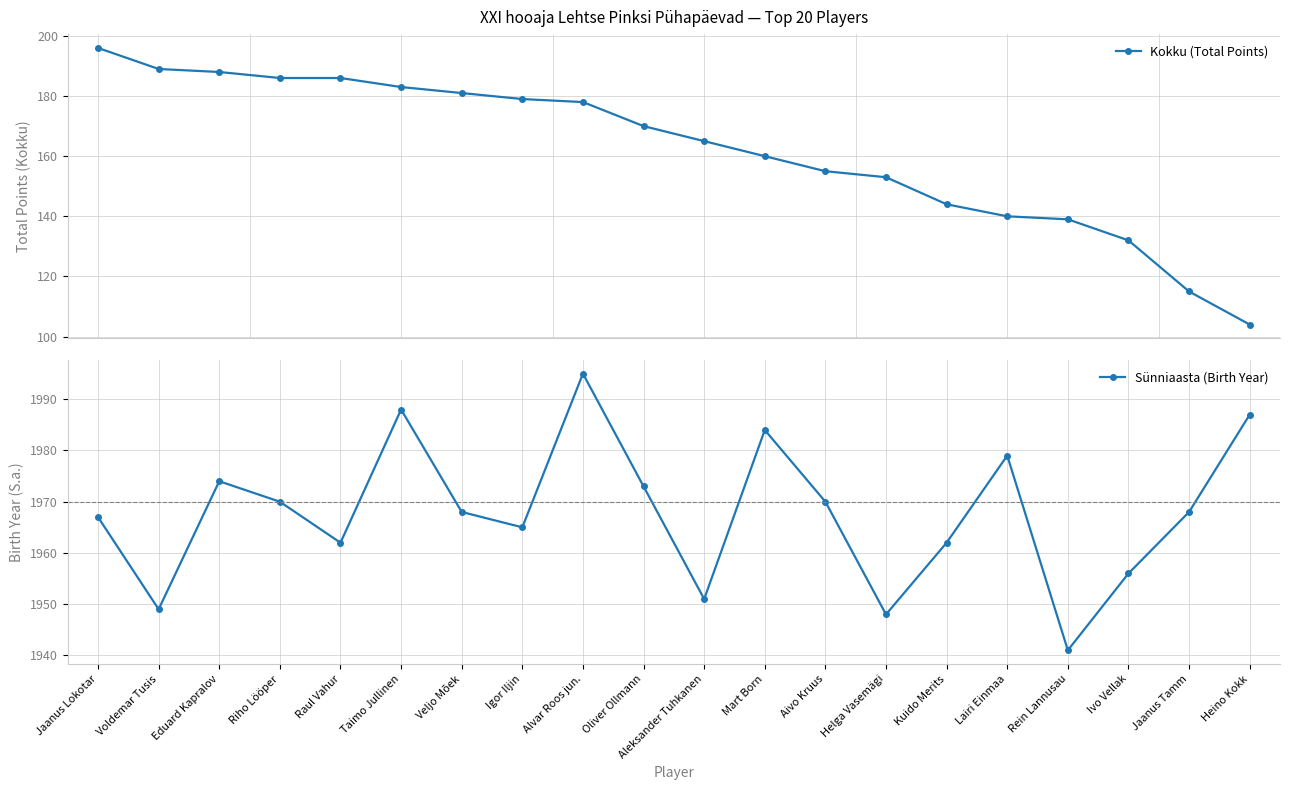

At which category does the chart reach its minimum across all series?

Heino Kokk